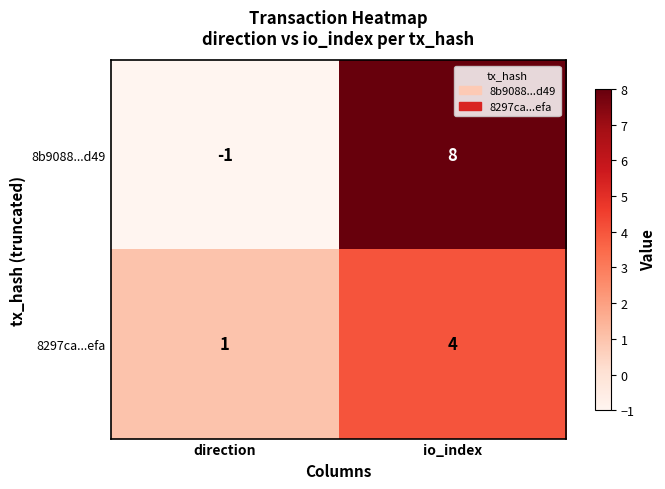

List the series in order of their overall mean, lowest first.

8297ca...efa, 8b9088...d49